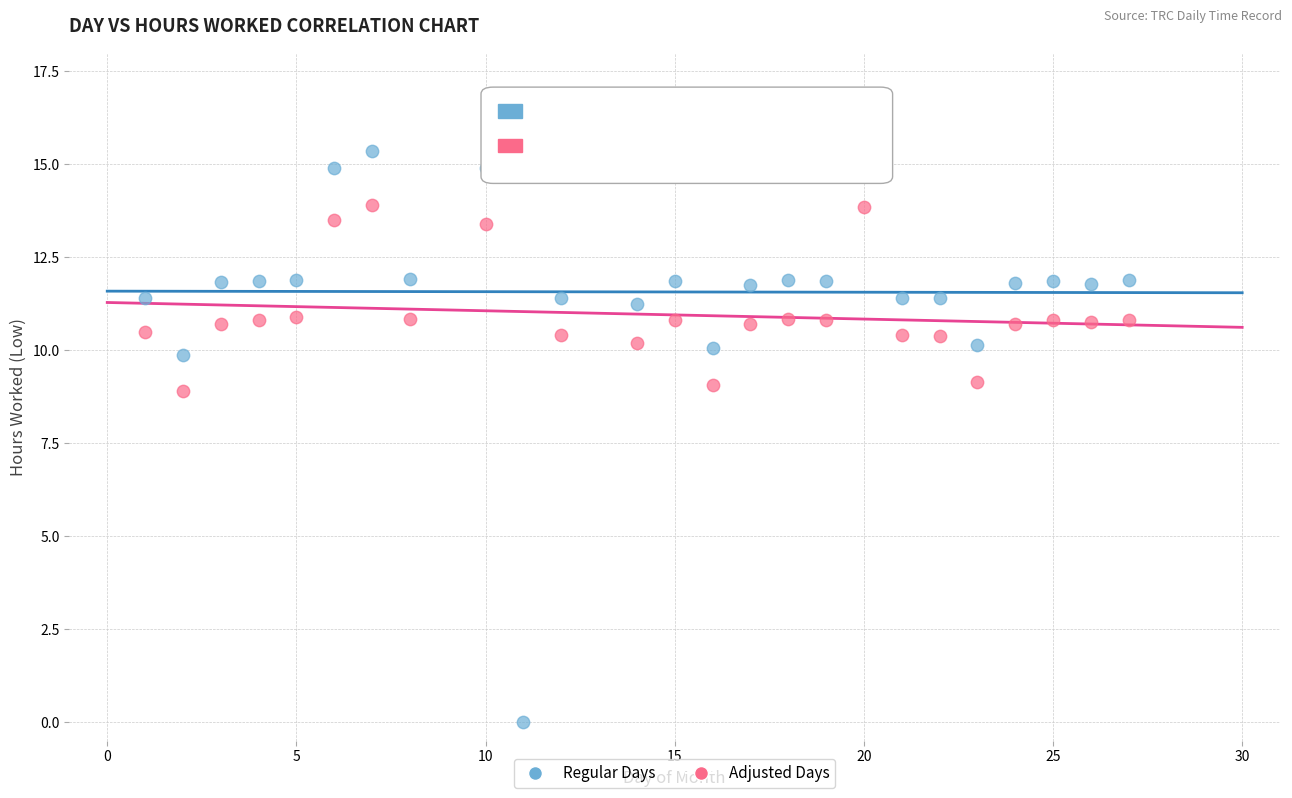

Which series has the largest Y range (max minus min)?

Regular Days